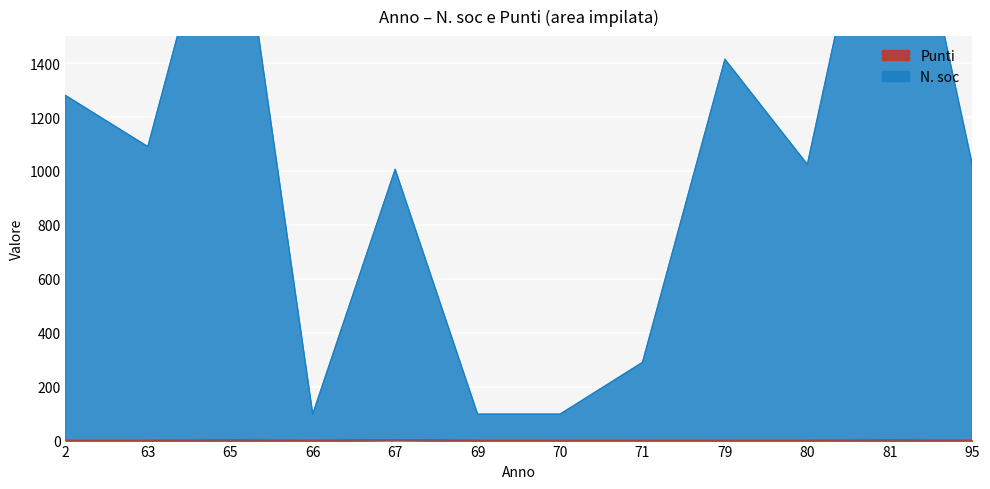

Is it true that Punti equals 1 at 69?

True